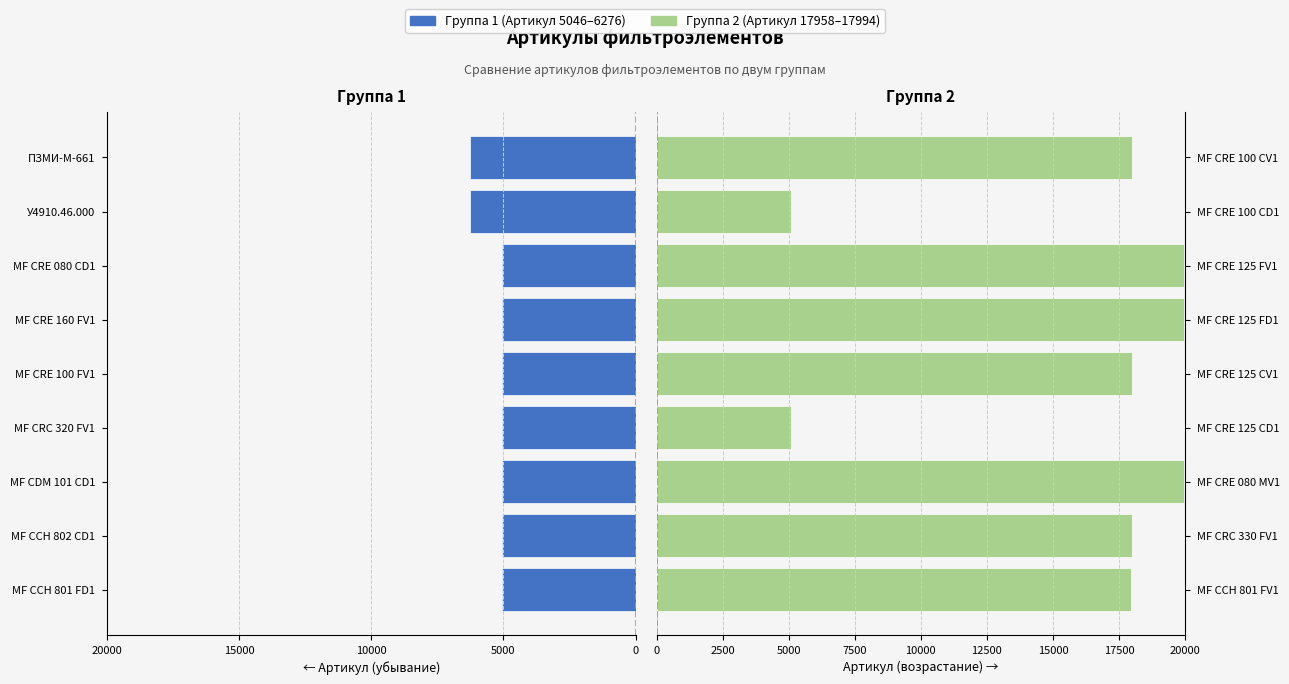

Which series has the largest range (max minus min)?

Группа 2 (Артикул 17958–17994)